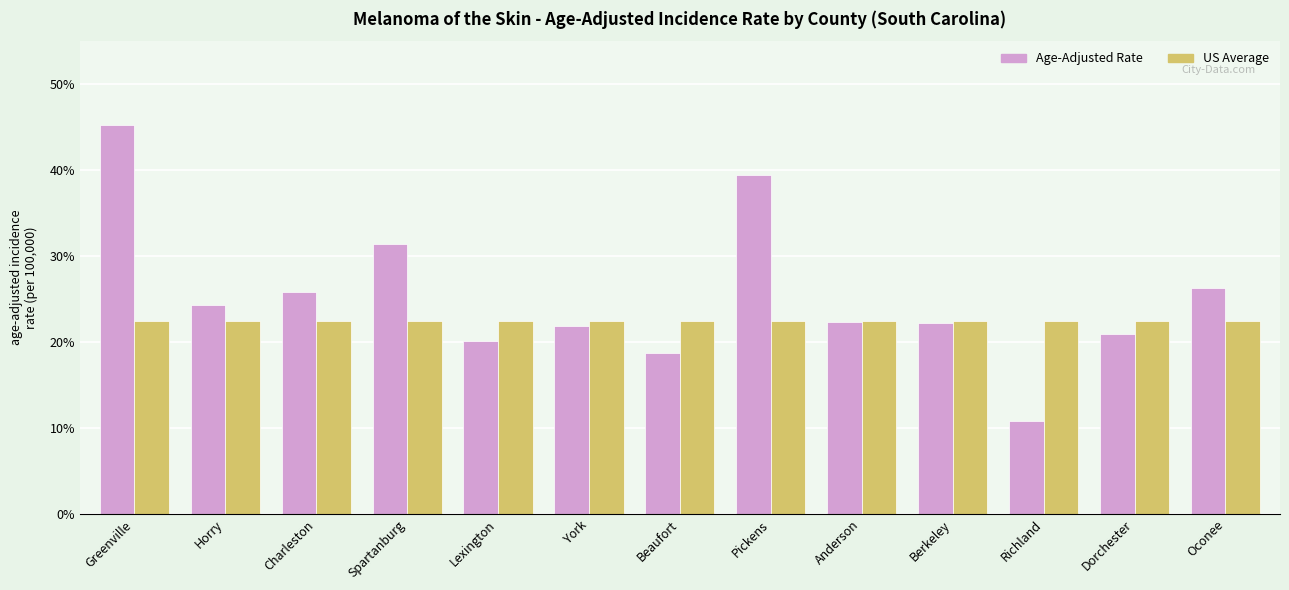

What value does the Age-Adjusted Rate series have at Oconee?

26.3